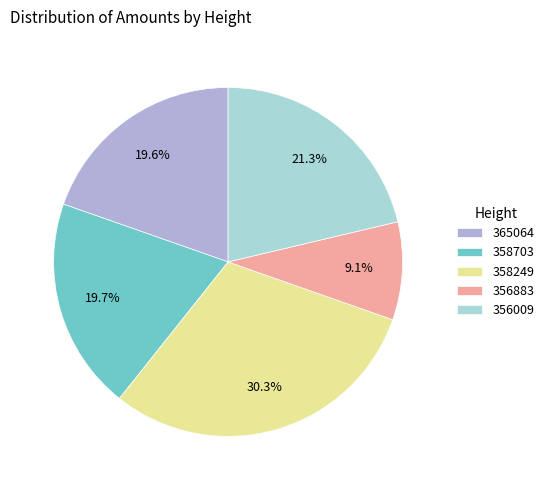

True or false: 365064 accounts for 9% of the total.

False